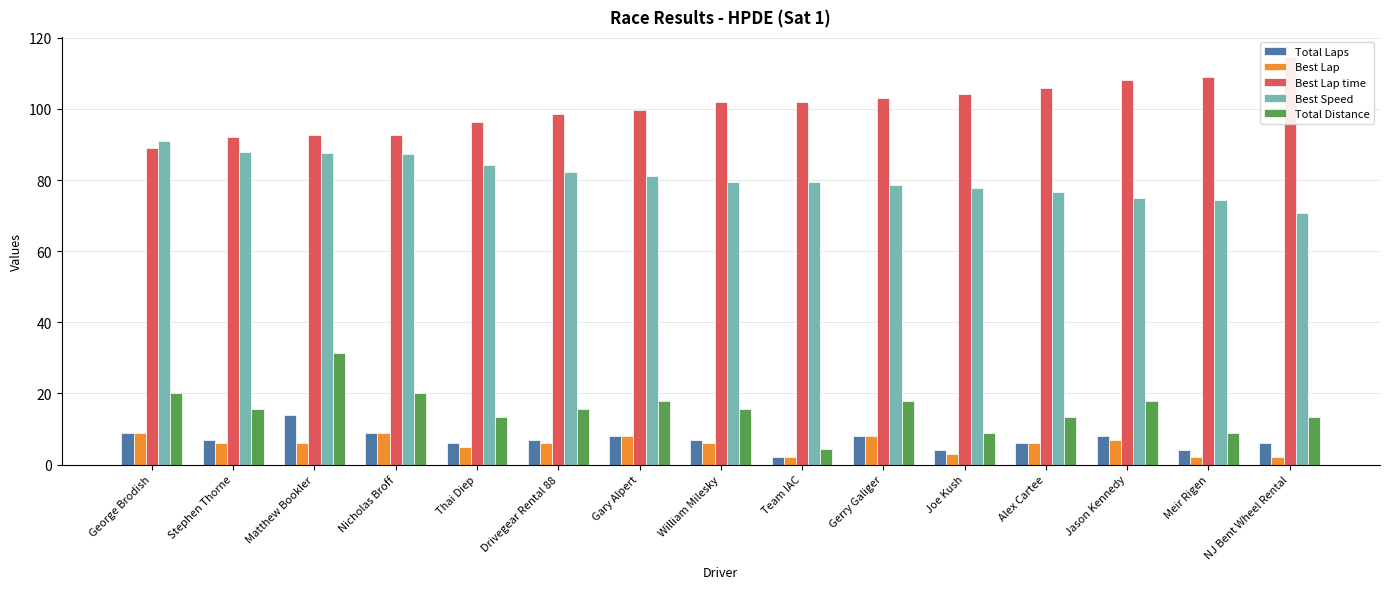

Reading left to right, transcribe all the data shown in this chart.

Total Laps: George Brodish=9.0	Stephen Thorne=7.0	Matthew Bookler=14.0	Nicholas Broff=9.0	Thai Diep=6.0	Drivegear Rental 88=7.0	Gary Alpert=8.0	William Milesky=7.0	Team IAC=2.0	Gerry Galiger=8.0	Joe Kush=4.0	Alex Cartee=6.0	Jason Kennedy=8.0	Meir Rigen=4.0	NJ Bent Wheel Rental=6.0
Best Lap: George Brodish=9.0	Stephen Thorne=6.0	Matthew Bookler=6.0	Nicholas Broff=9.0	Thai Diep=5.0	Drivegear Rental 88=6.0	Gary Alpert=8.0	William Milesky=6.0	Team IAC=2.0	Gerry Galiger=8.0	Joe Kush=3.0	Alex Cartee=6.0	Jason Kennedy=7.0	Meir Rigen=2.0	NJ Bent Wheel Rental=2.0
Best Lap time: George Brodish=88.9	Stephen Thorne=92.1	Matthew Bookler=92.6	Nicholas Broff=92.8	Thai Diep=96.2	Drivegear Rental 88=98.4	Gary Alpert=99.7	William Milesky=101.9	Team IAC=102.0	Gerry Galiger=102.9	Joe Kush=104.2	Alex Cartee=105.8	Jason Kennedy=108.2	Meir Rigen=109.1	NJ Bent Wheel Rental=114.5
Best Speed: George Brodish=91.1	Stephen Thorne=88.0	Matthew Bookler=87.5	Nicholas Broff=87.3	Thai Diep=84.2	Drivegear Rental 88=82.3	Gary Alpert=81.3	William Milesky=79.5	Team IAC=79.4	Gerry Galiger=78.7	Joe Kush=77.7	Alex Cartee=76.6	Jason Kennedy=74.8	Meir Rigen=74.3	NJ Bent Wheel Rental=70.7
Total Distance: George Brodish=20.2	Stephen Thorne=15.8	Matthew Bookler=31.5	Nicholas Broff=20.2	Thai Diep=13.5	Drivegear Rental 88=15.8	Gary Alpert=18.0	William Milesky=15.8	Team IAC=4.5	Gerry Galiger=18.0	Joe Kush=9.0	Alex Cartee=13.5	Jason Kennedy=18.0	Meir Rigen=9.0	NJ Bent Wheel Rental=13.5